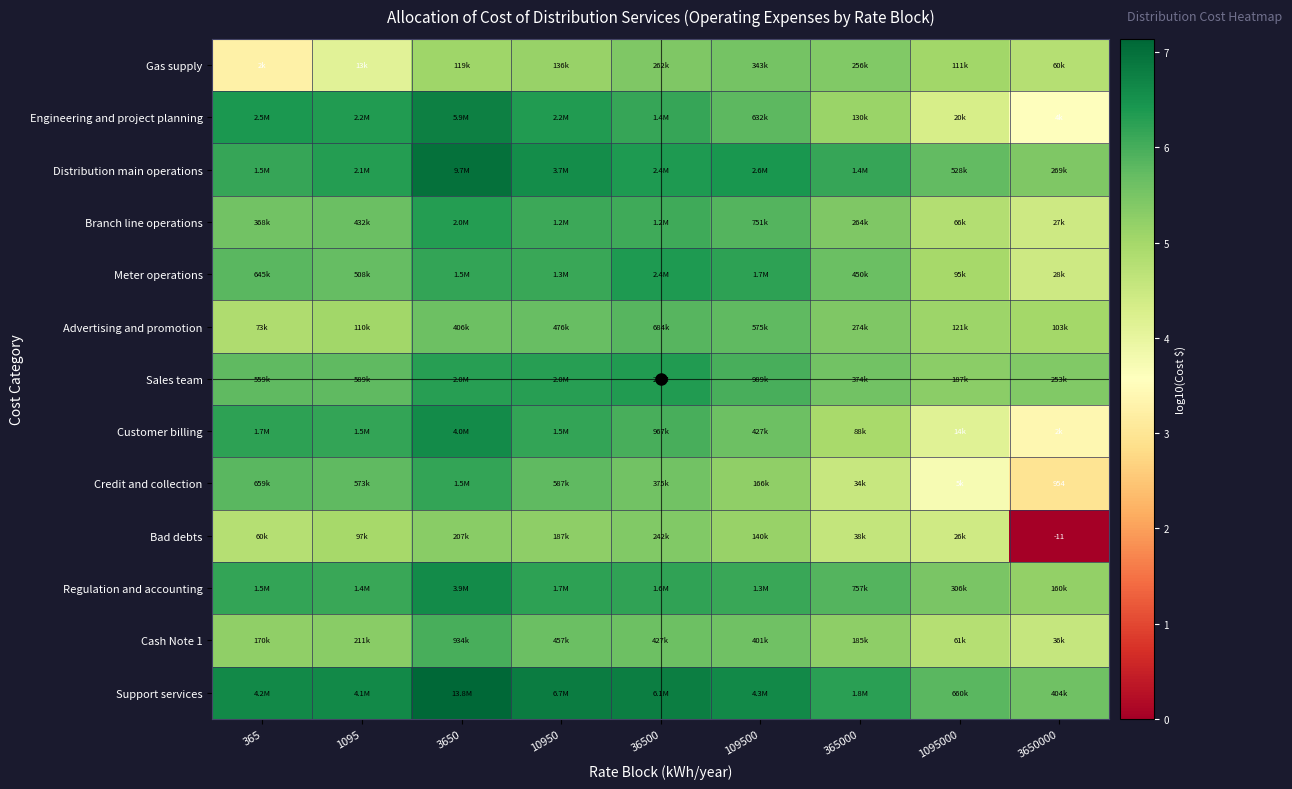

The value of Regulation and accounting at 10950 is 6.2. True or false?

True